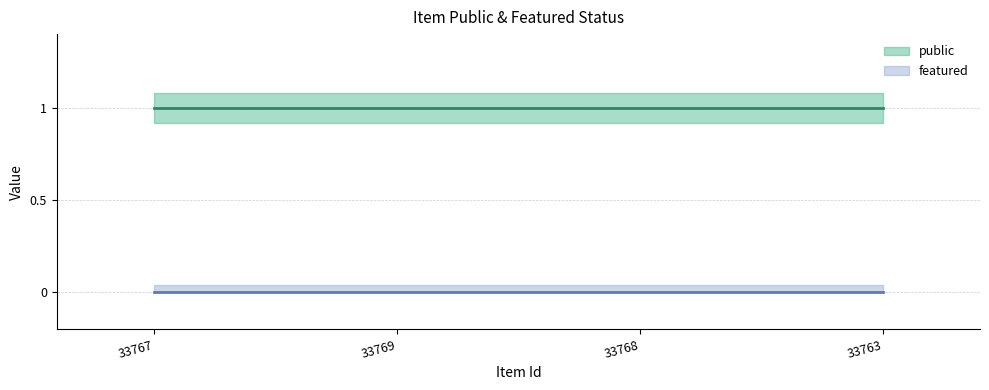

At which category is the sum across all series the highest?

33767